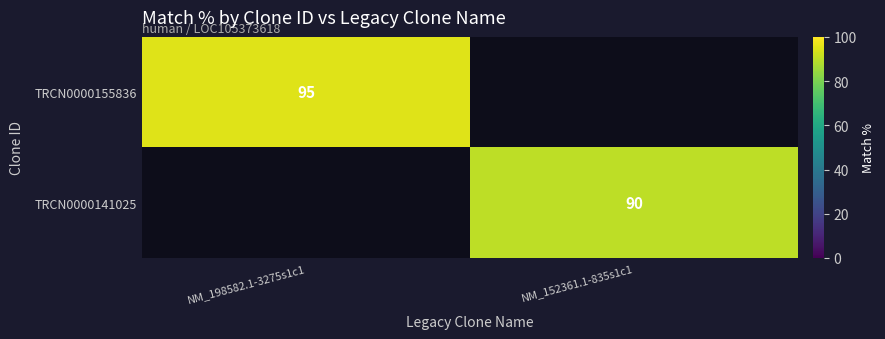

The value of TRCN0000141025 at NM_152361.1-835s1c1 is 90. True or false?

True